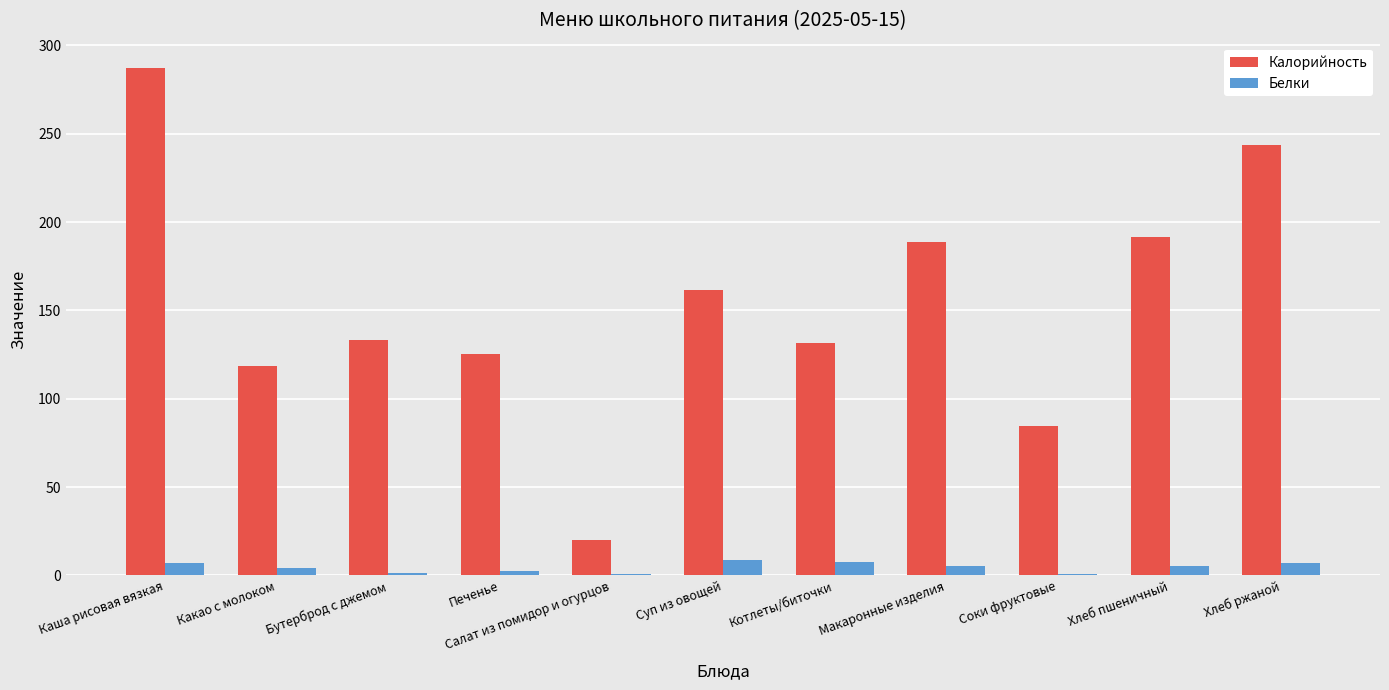

Where does the Белки series first go above 5?

Каша рисовая вязкая